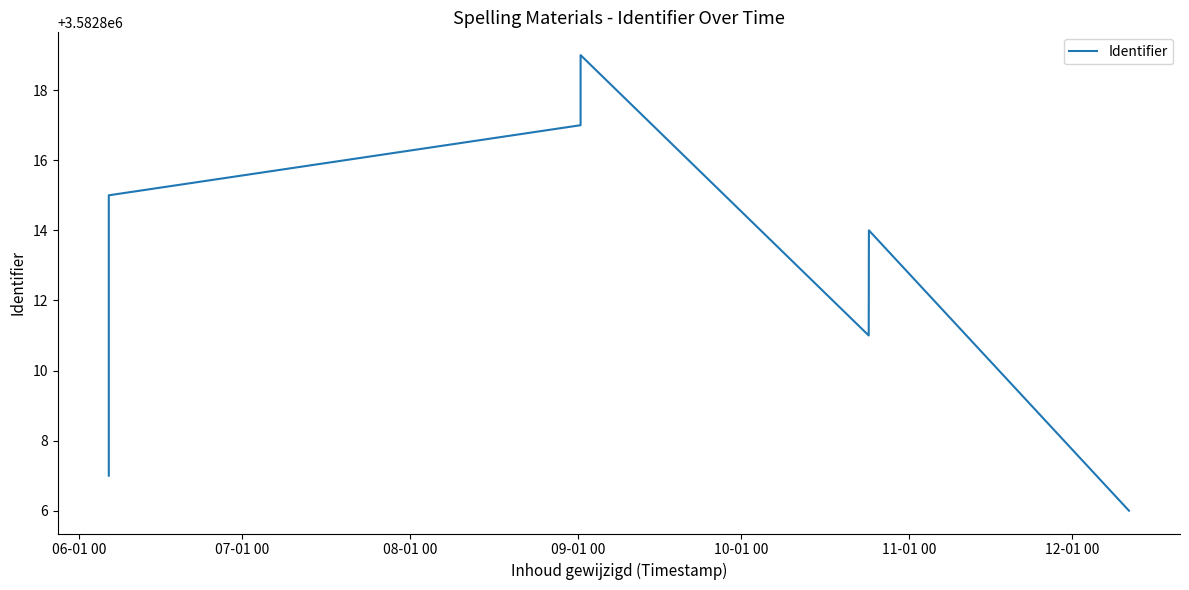

What is the average value?

3582813